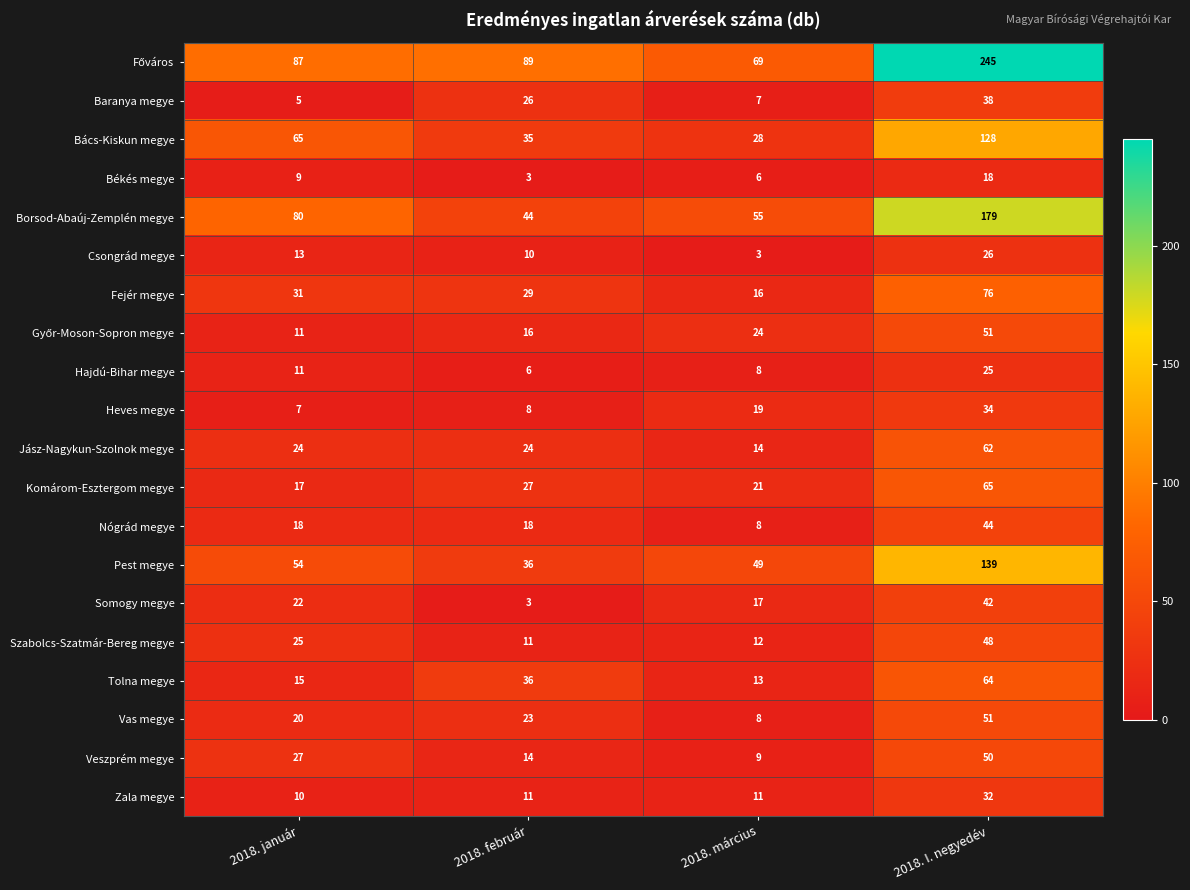

Which label corresponds to the largest value in the chart?

2018. I. negyedév